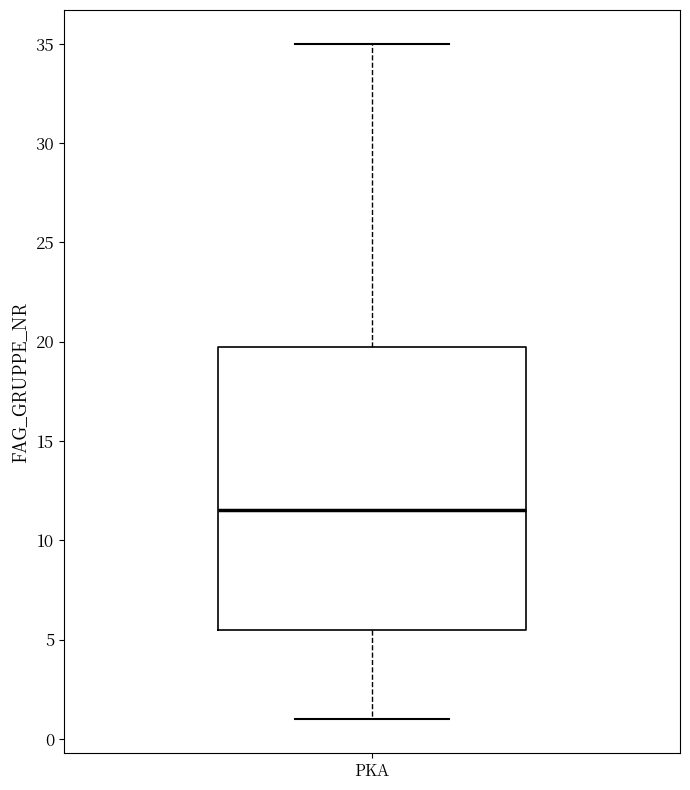

Where does the upper whisker of the box for PKA end on the y-axis? The values are not printed on the chart, so give them approximately, as read against the axis.

35.0